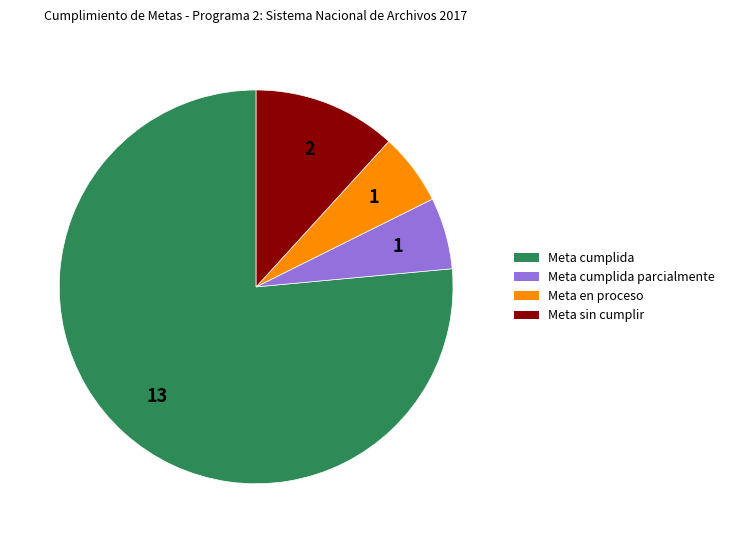

Is there a majority slice in this chart?

Yes